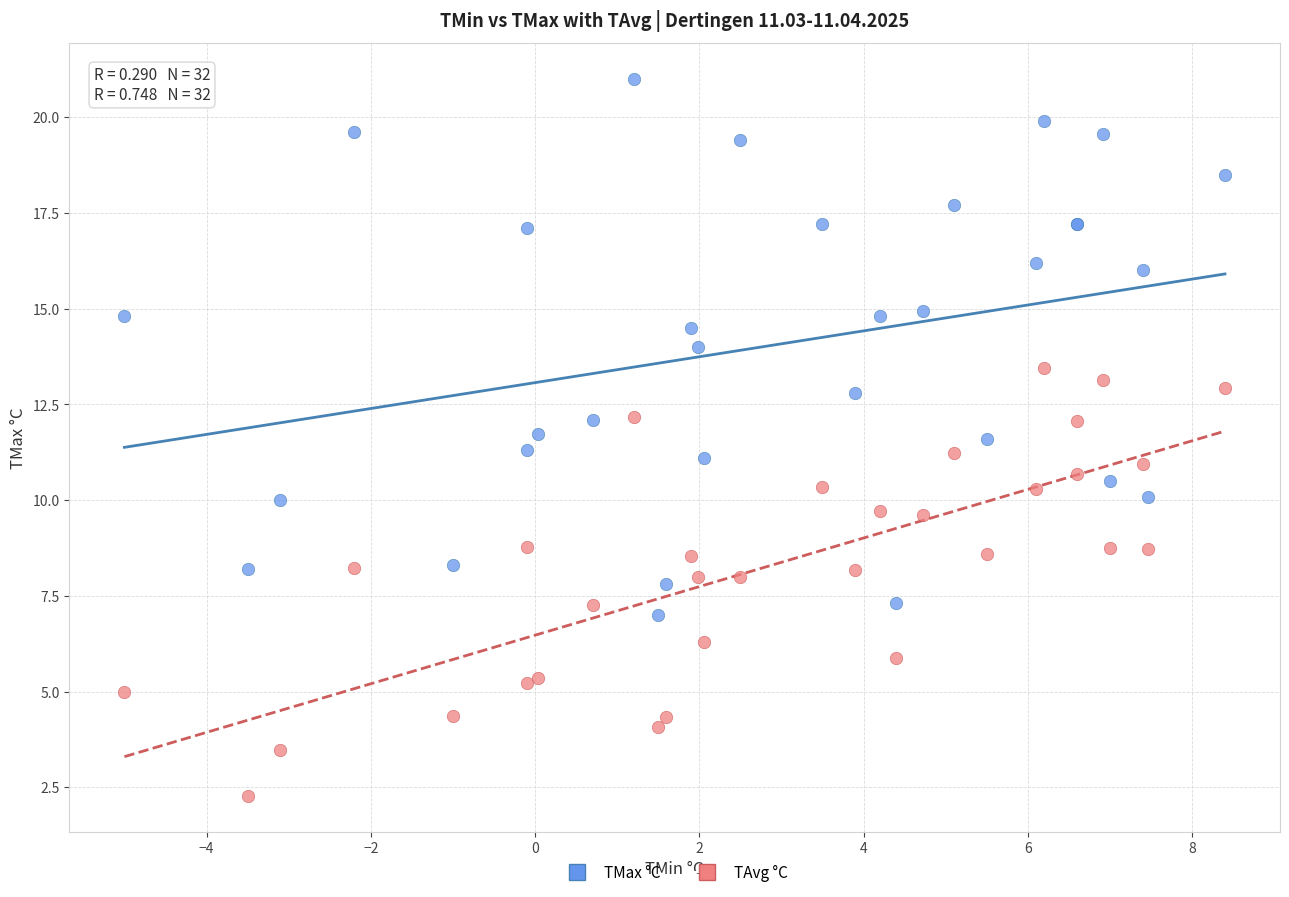

What are all the series names shown in the legend?

TMax °C, TAvg °C